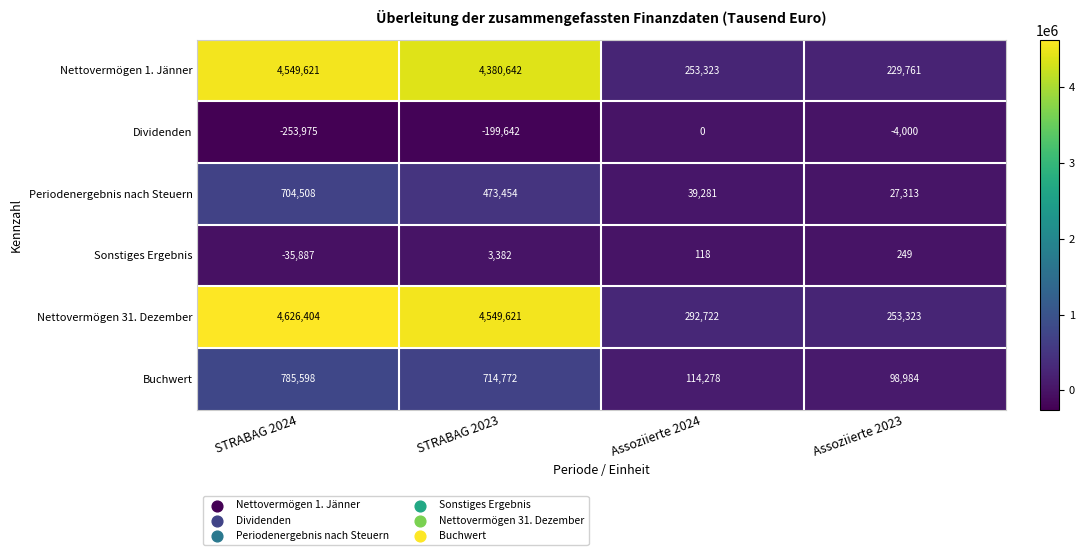

What is the difference between the highest and lowest values at Assoziierte 2023?

257323